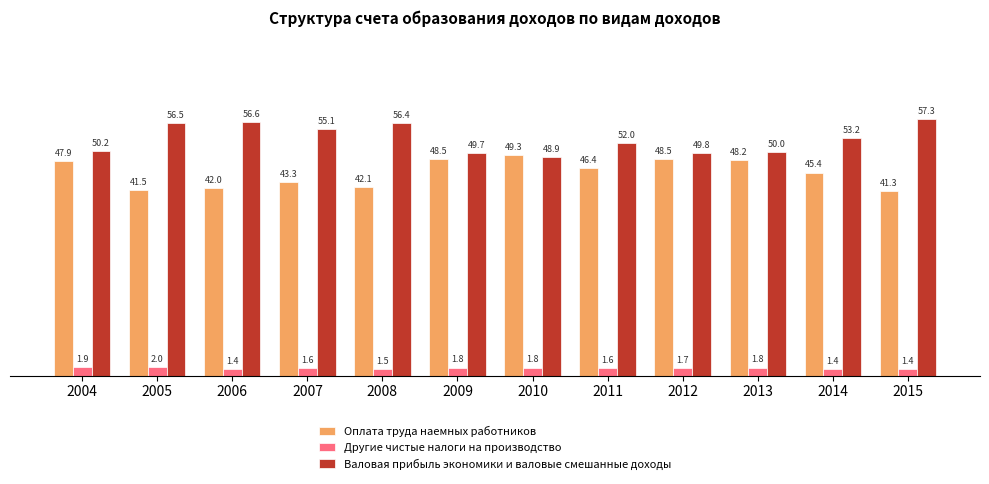

List the series in order of their peak value, lowest first.

Другие чистые налоги на производство, Оплата труда наемных работников, Валовая прибыль экономики и валовые смешанные доходы